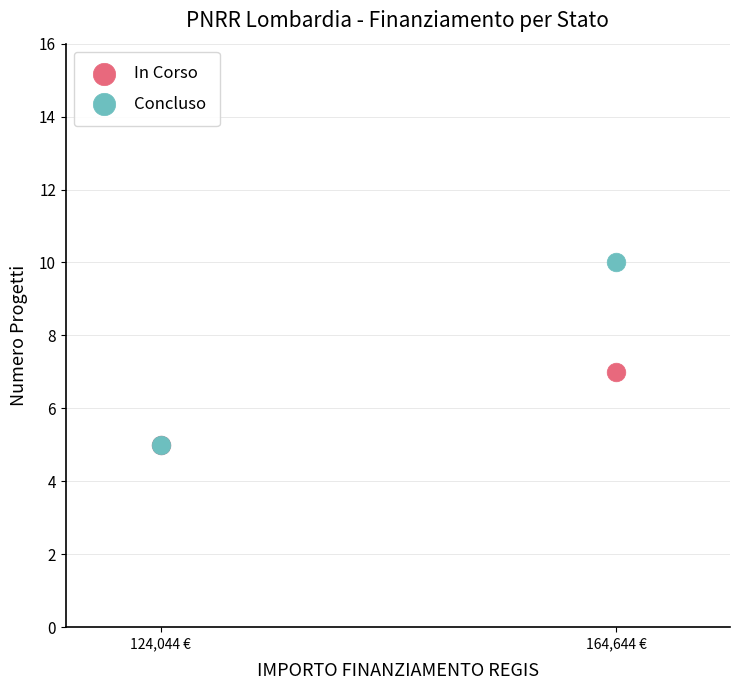

Which series has the largest Y range (max minus min)?

Concluso